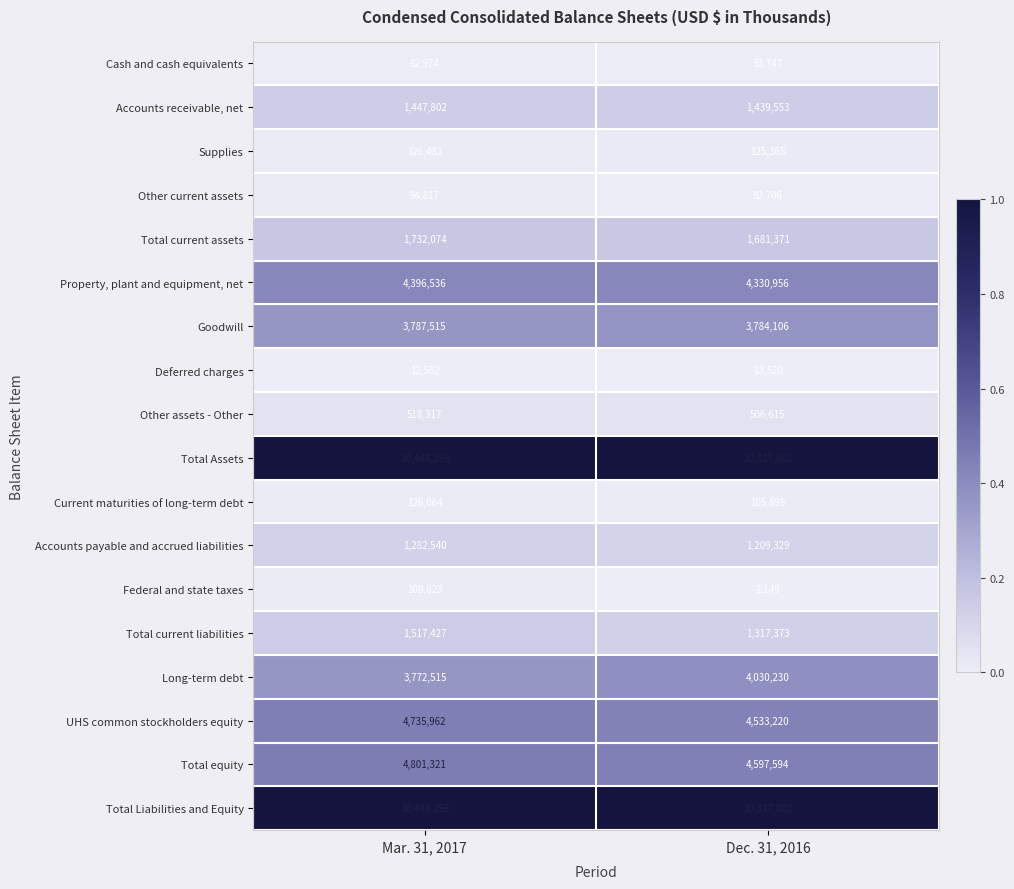

Which series has the largest range (max minus min)?

Long-term debt